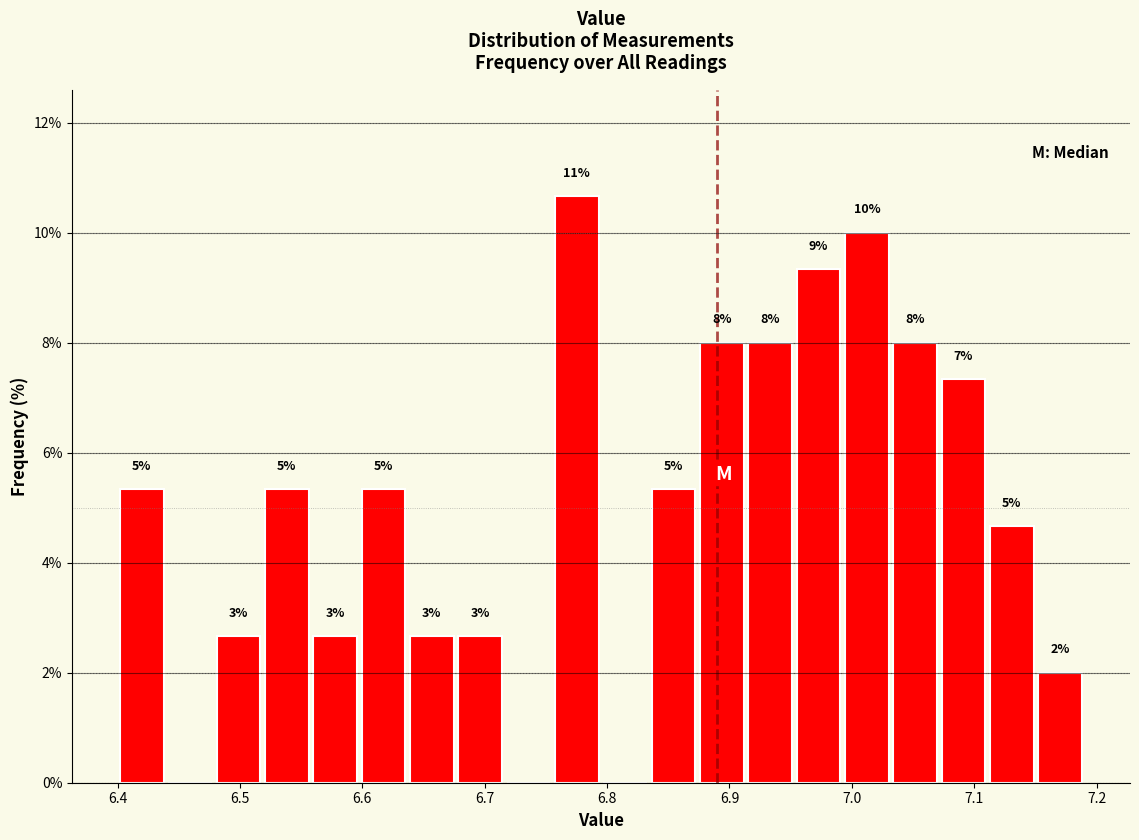

Read against the x-axis, roughly where is the centre of the tallest bar?

6.78